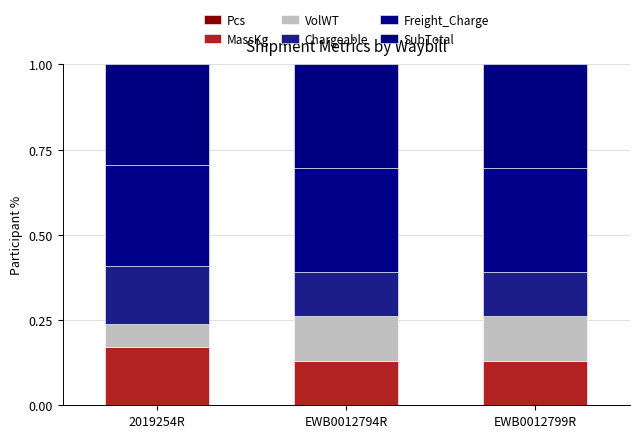

At which category is the sum across all series the highest?

EWB0012794R